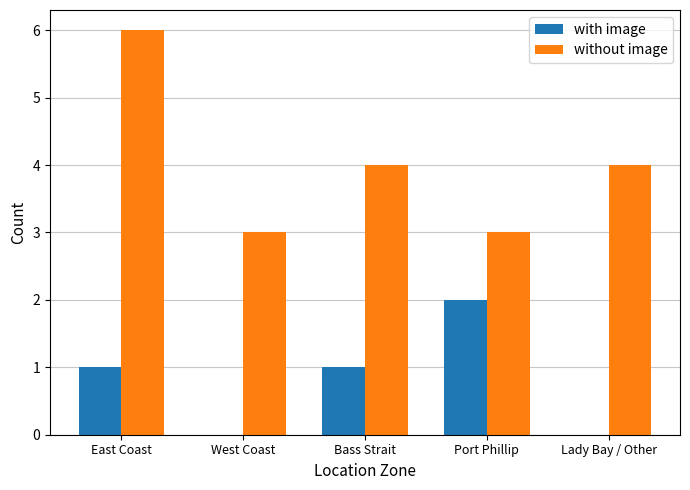

Which series changed the most between Bass Strait and Lady Bay / Other?

with image